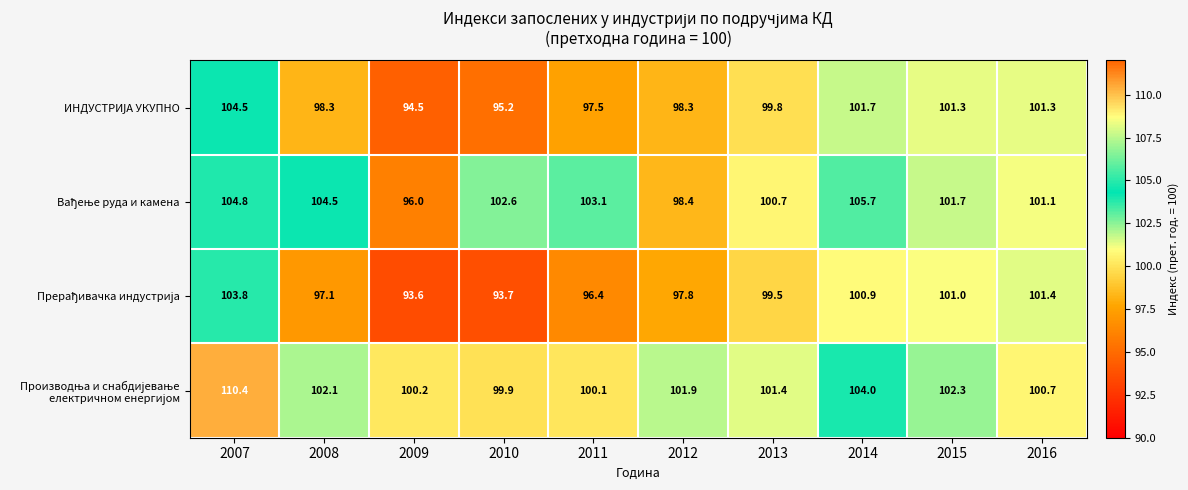

What is the smallest value displayed?

93.6